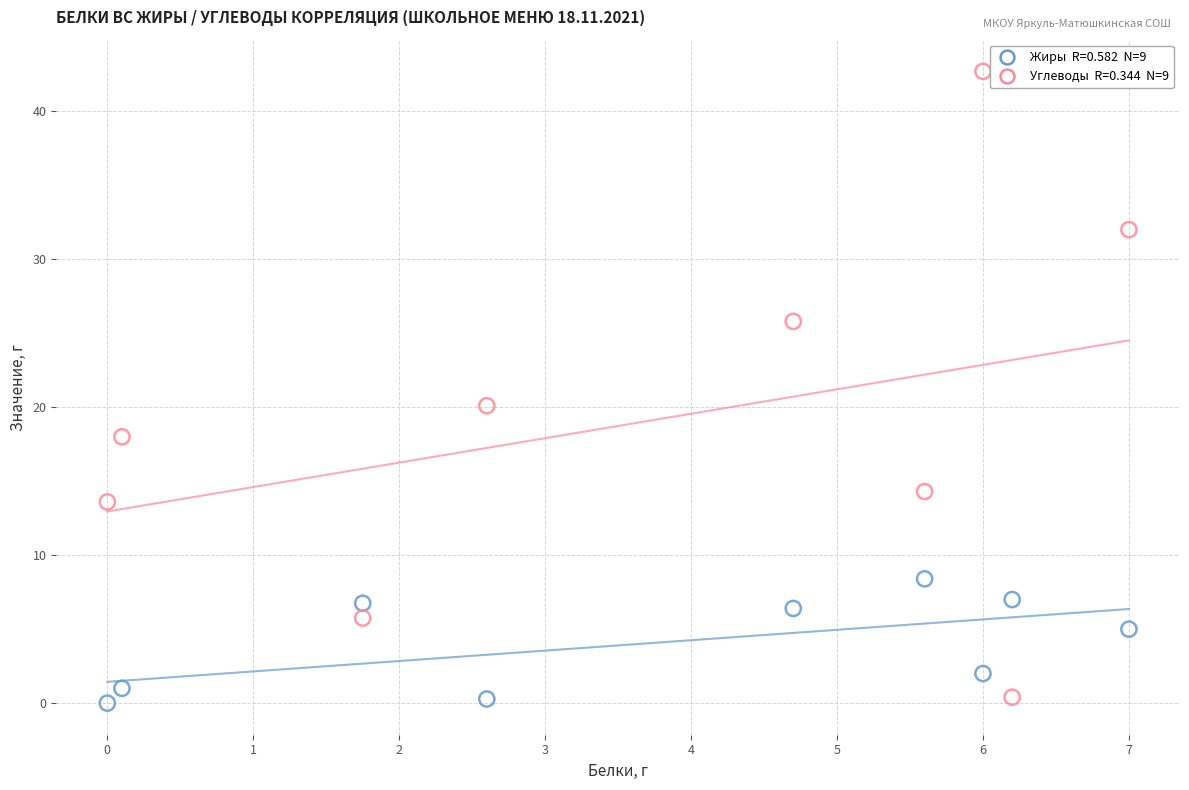

Across all data points, what is the range of Y values (max minus min)?

42.7